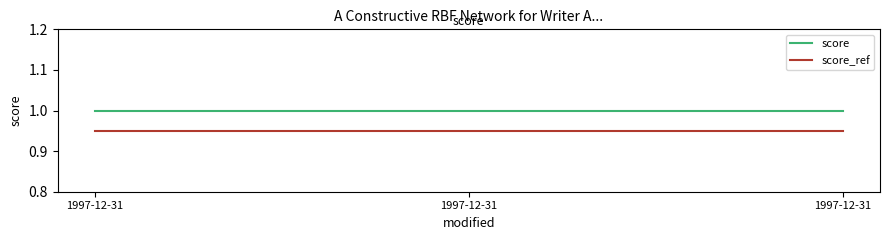

At how many categories does at least one series exceed 0?

3